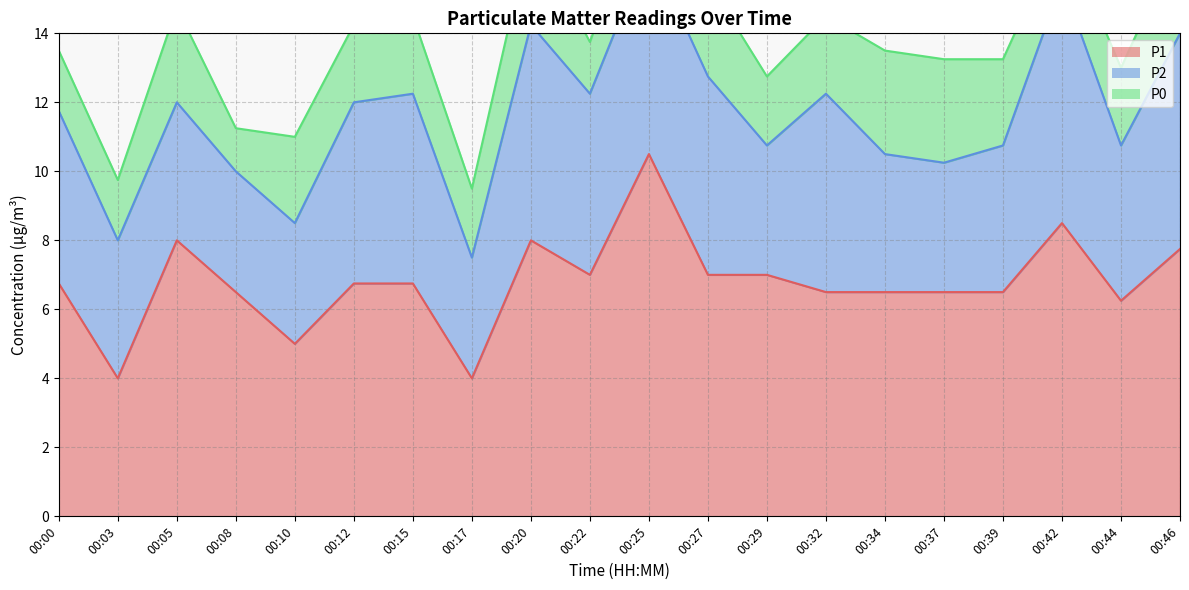

Where is the first local minimum for P0?

00:08